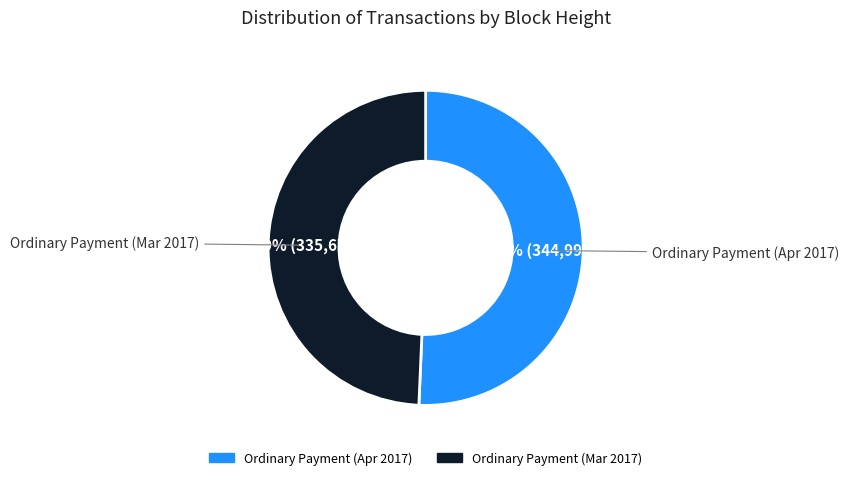

To the nearest percent, what is the average slice percentage?

50%